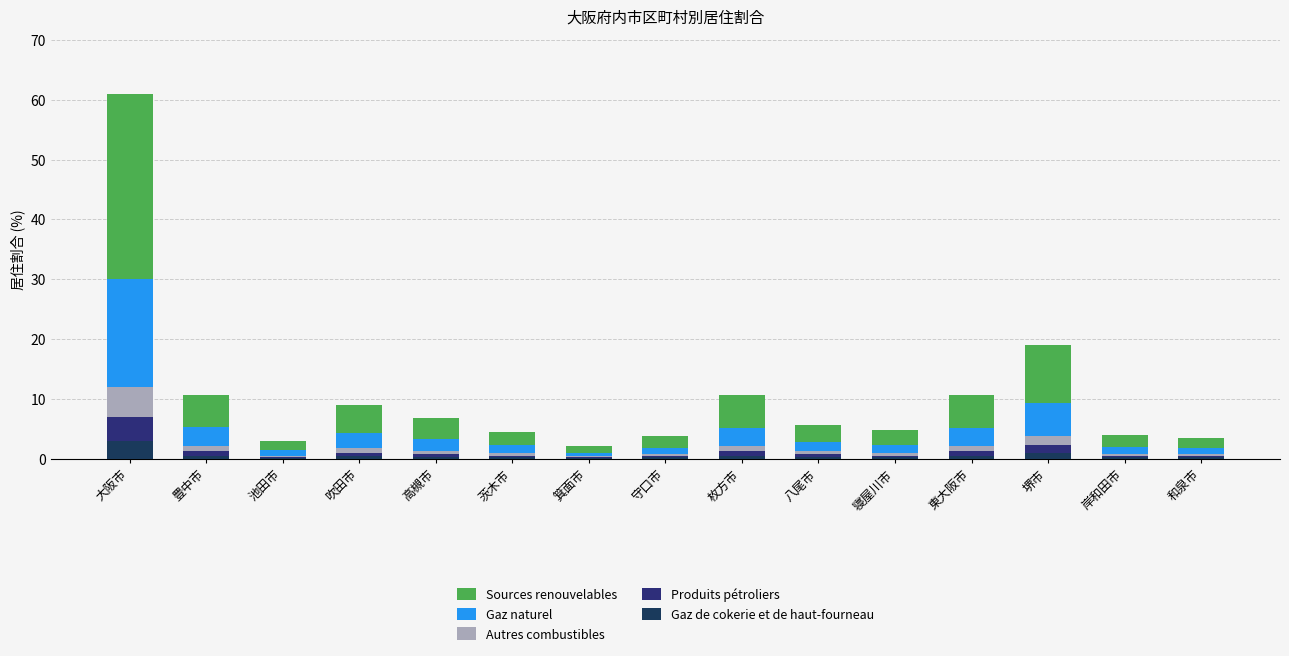

Does the chart contain stacked bars?

Yes